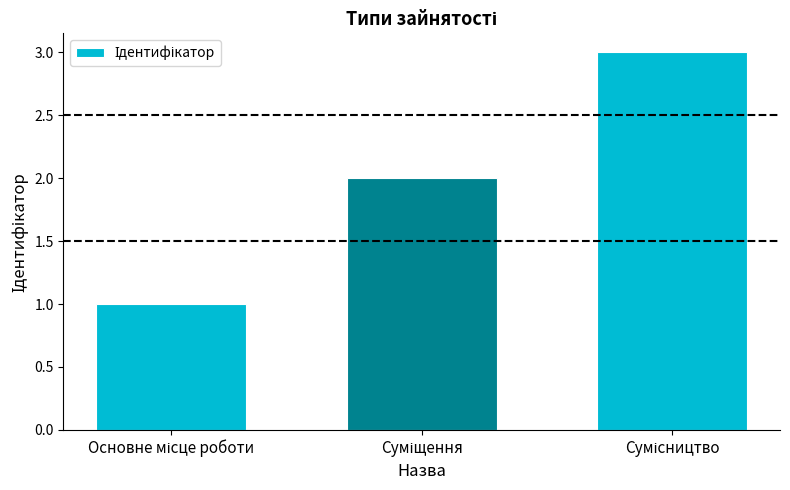

What is the sum of all values?

6